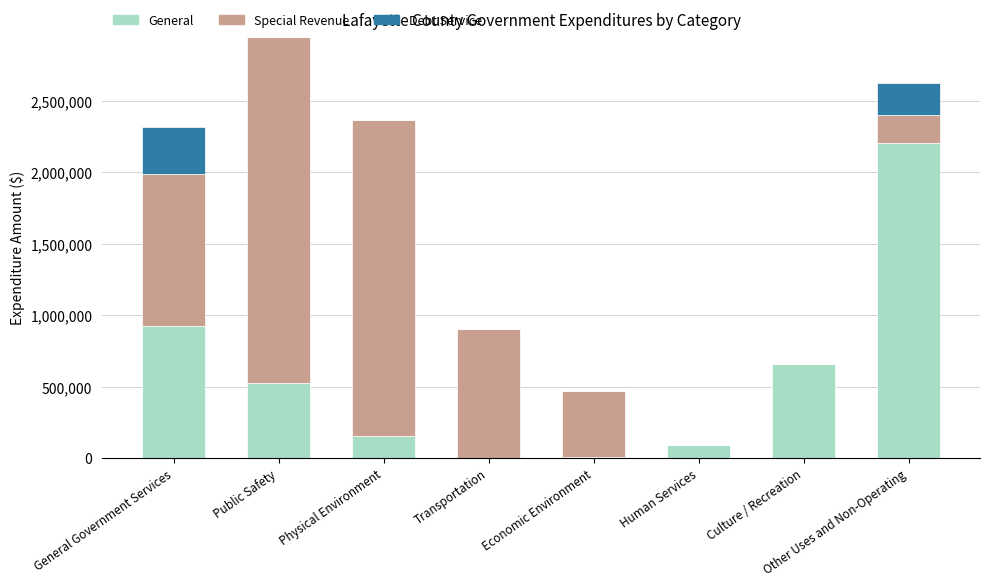

What are all the series names shown in the legend?

General, Special Revenue, Debt Service